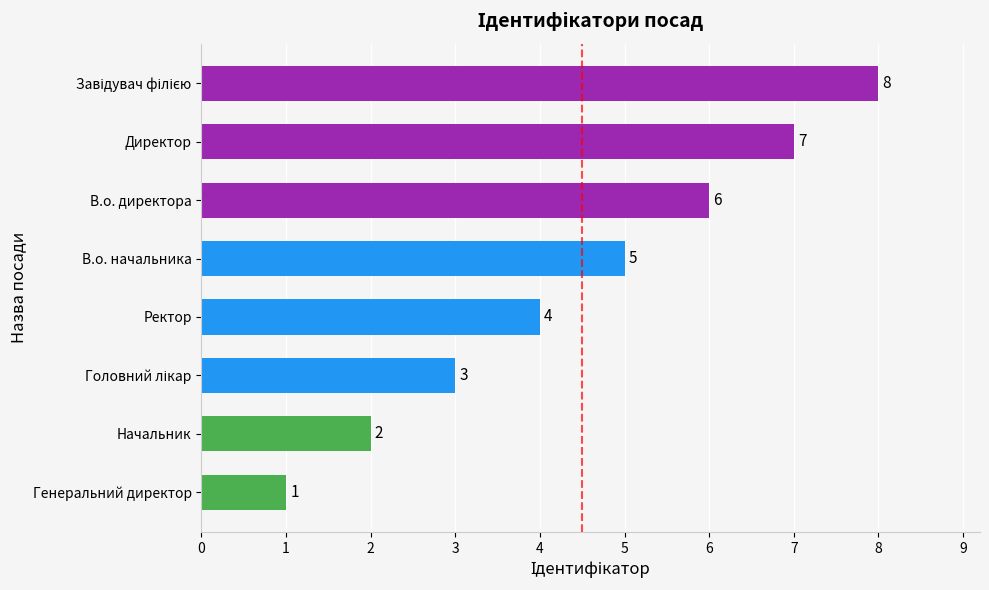

How many bars are there in total?

8